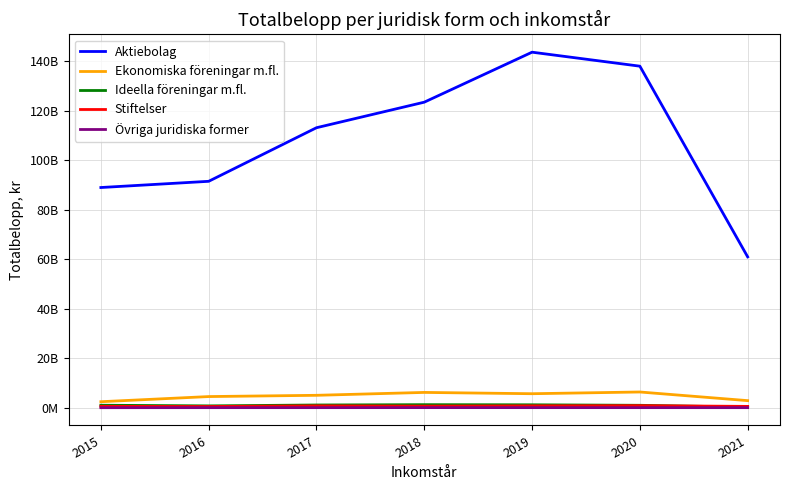

True or false: Stiftelser has a value of 546045001 at 2021.

True